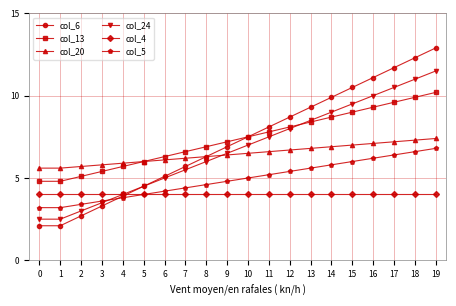

True or false: col_20 and col_5 cross at least once.

False